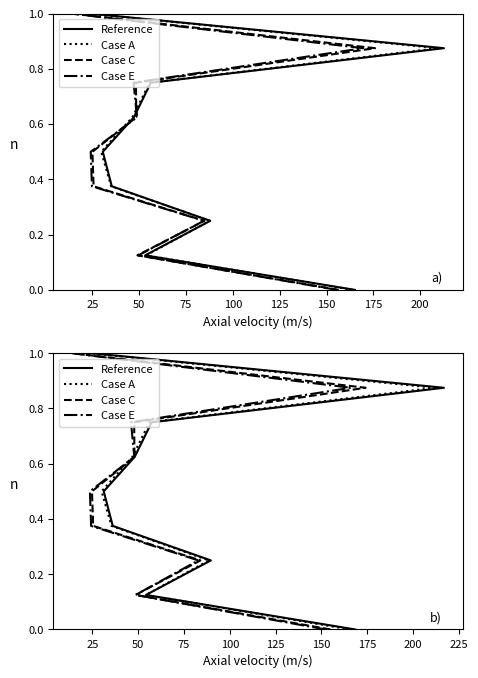

What is the value of the Case A point at the 8th from the left?

0.9